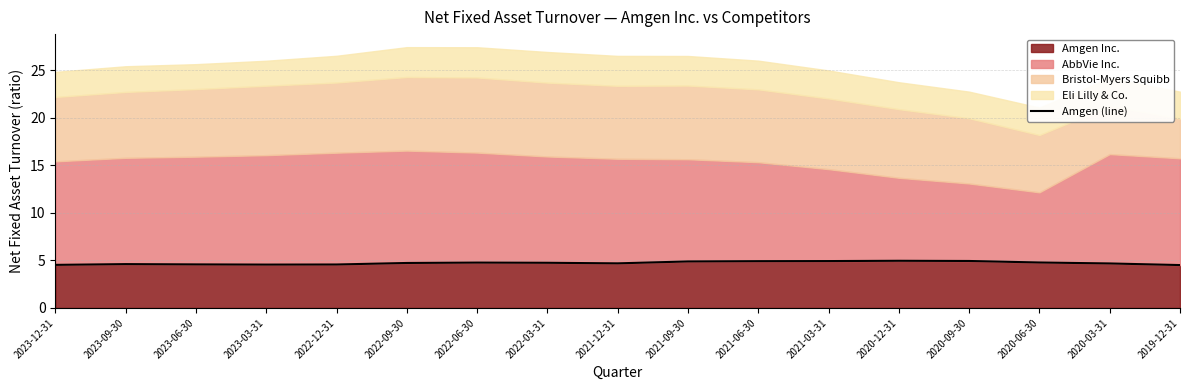

What is the average value?

4.7